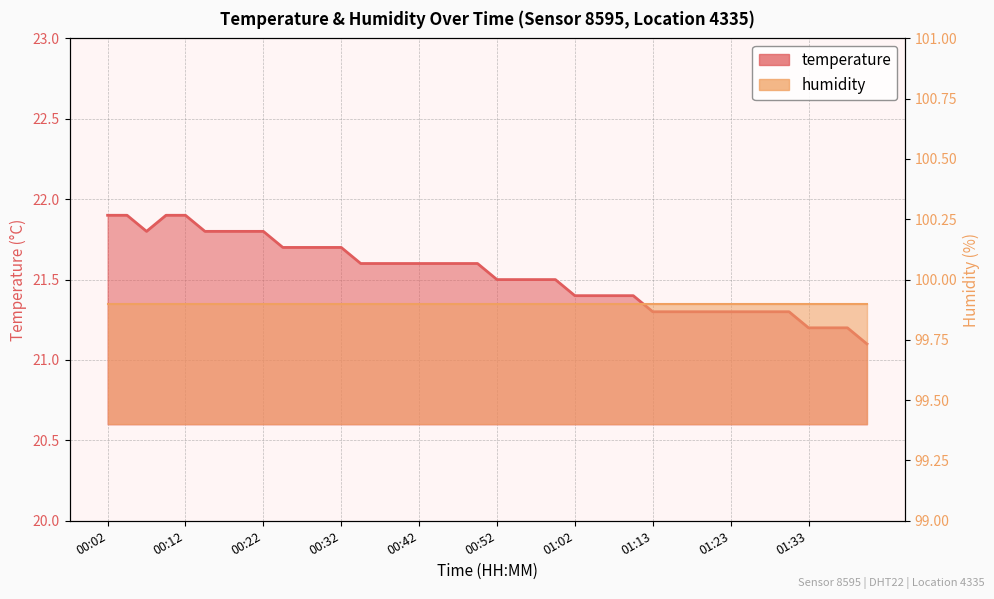

Reading left to right, extract all data points from this chart.

21.9	21.9	21.8	21.9	21.9	21.8	21.8	21.8	21.8	21.7	21.7	21.7	21.7	21.6	21.6	21.6	21.6	21.6	21.6	21.6	21.5	21.5	21.5	21.5	21.4	21.4	21.4	21.4	21.3	21.3	21.3	21.3	21.3	21.3	21.3	21.3	21.2	21.2	21.2	21.1